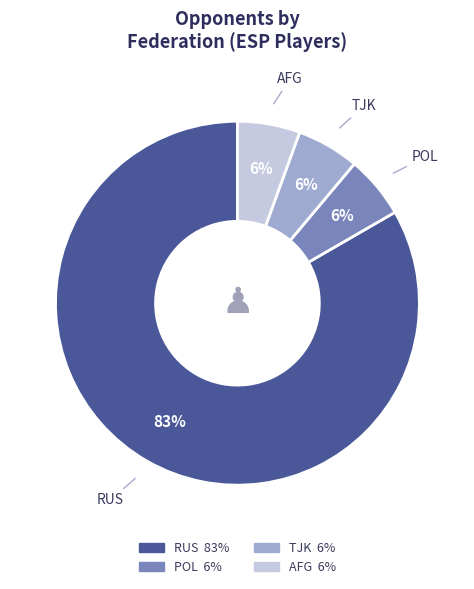

Is there a majority slice in this chart?

Yes